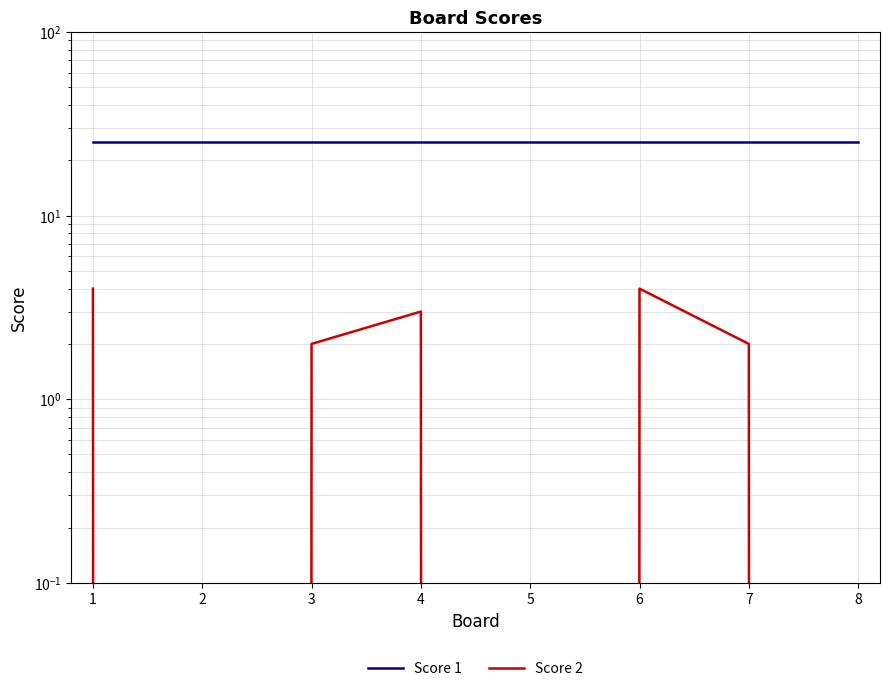

Reading left to right, what are all the values shown in this chart?

Score 1: 25	25	25	25	25	25	25	25
Score 2: 4	0	2	3	0	4	2	0